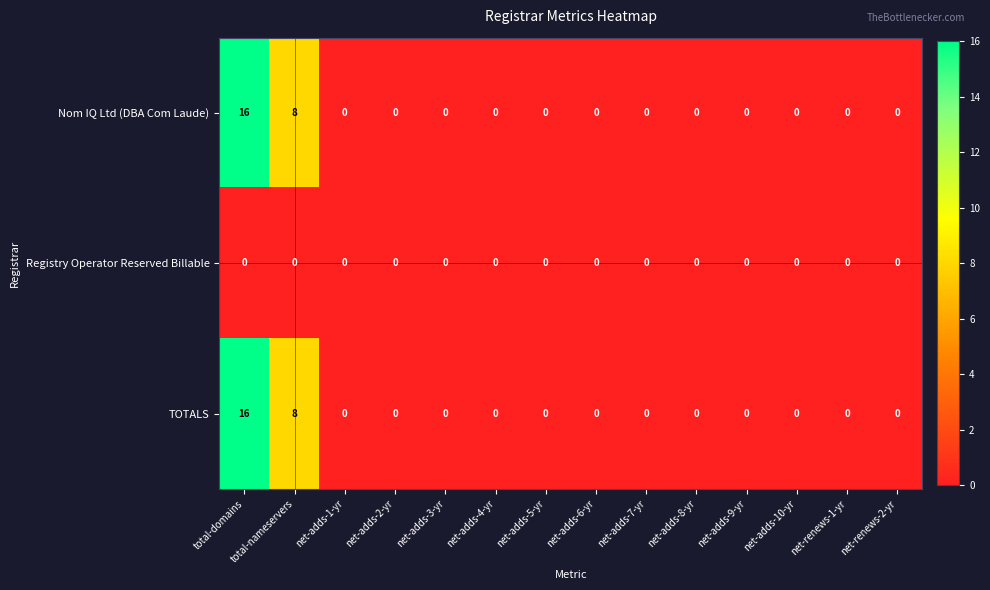

What is the greatest value displayed?

16